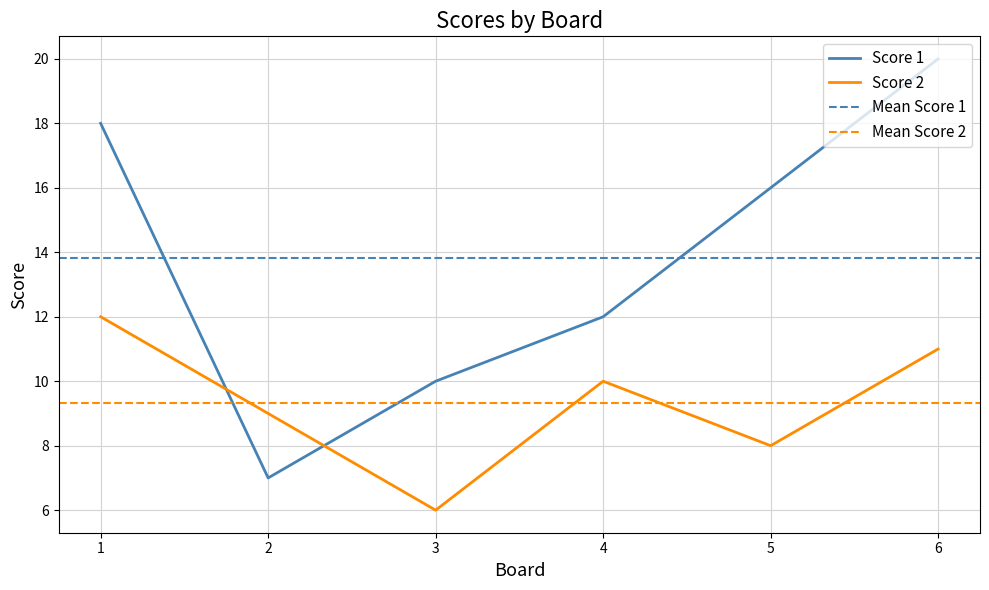

Is this an area chart (filled region under the line)?

No